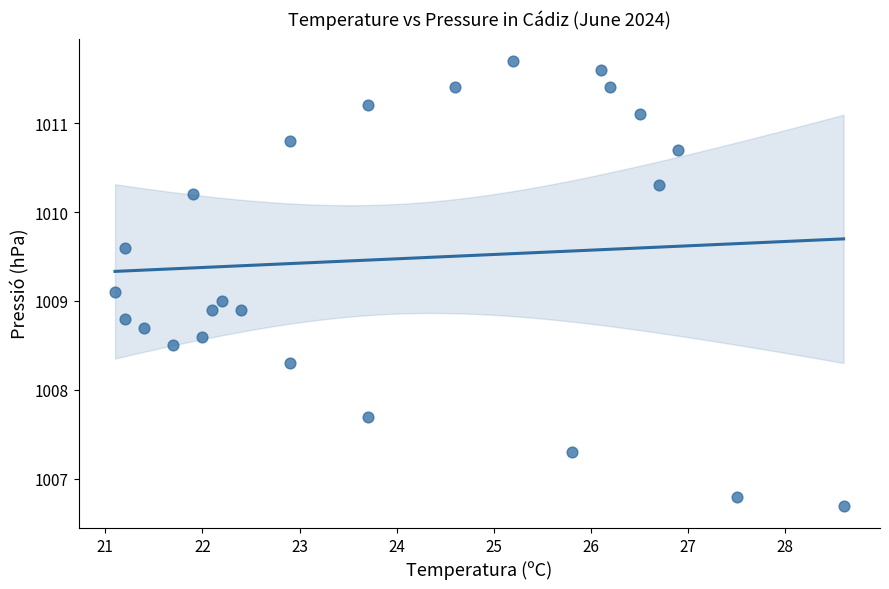

What is the range of Y values (max minus min)?

5.0